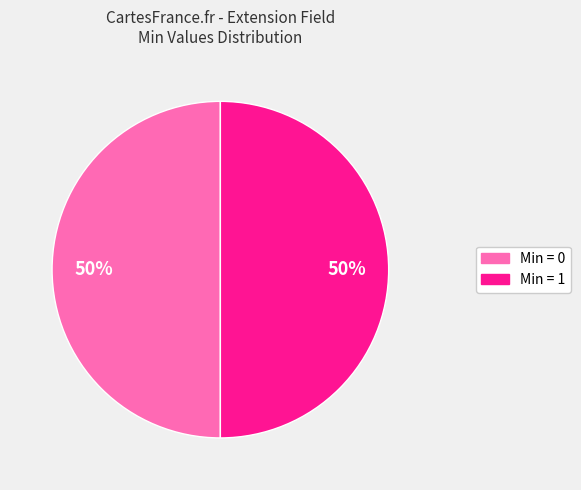

How many segments does this pie chart have?

2